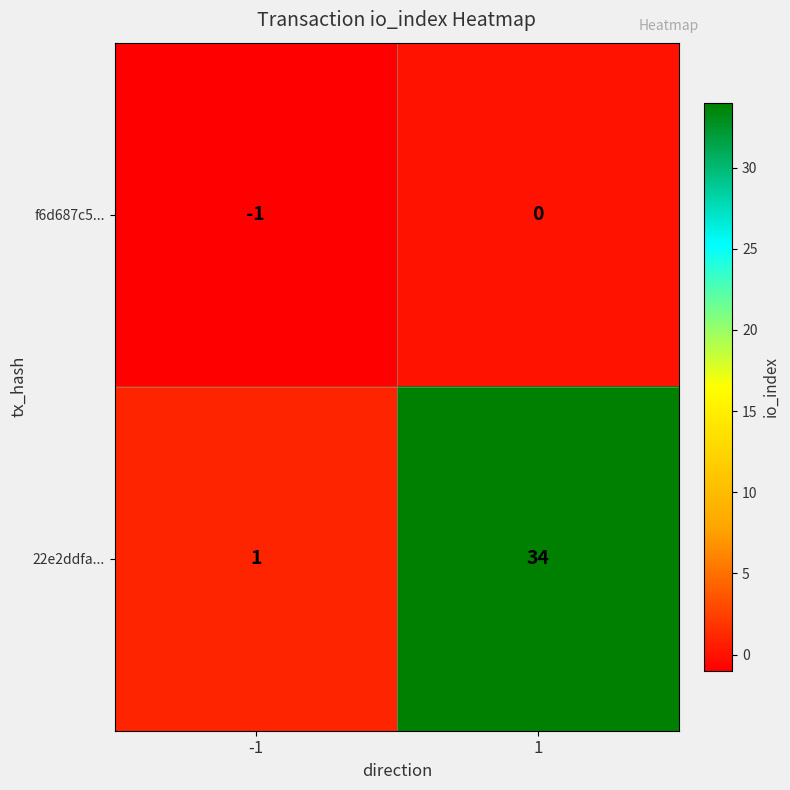

What is the difference between the maximum and minimum values in the 22e2ddfa... series?

33